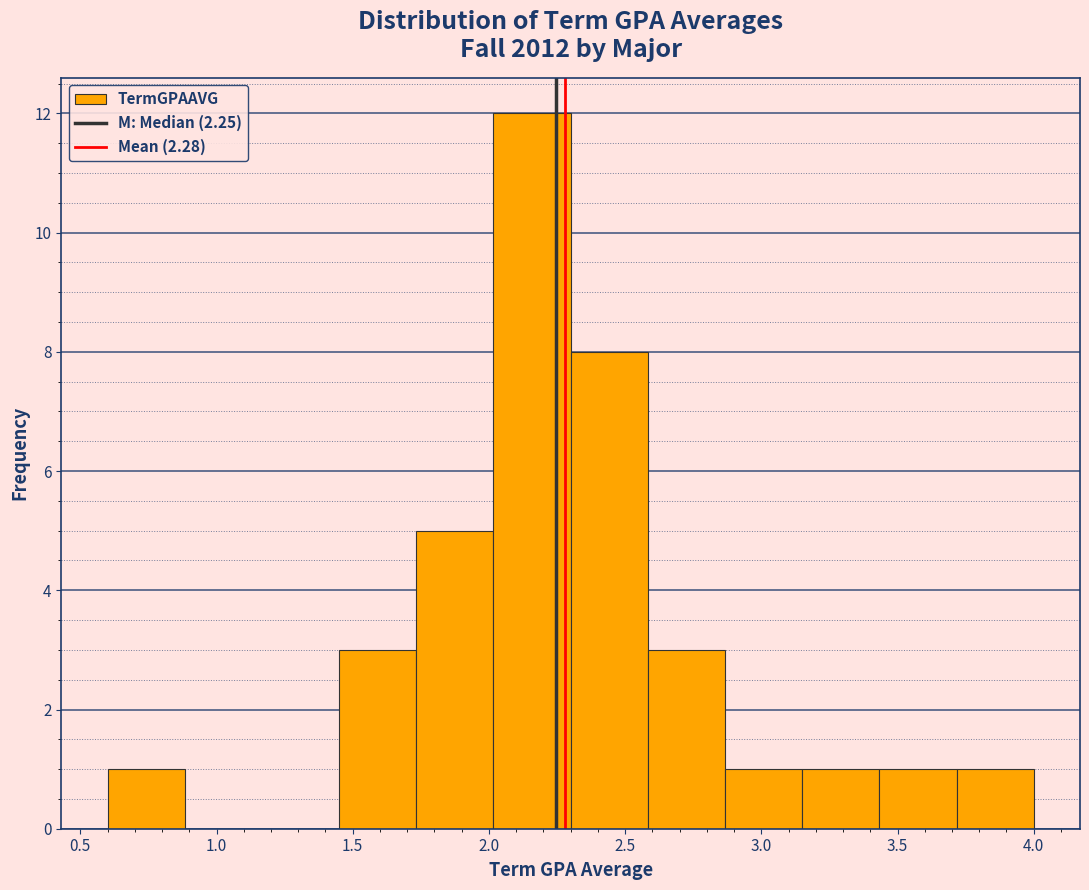

Over which range of the x-axis is the bar tallest?

2.00 to 2.30